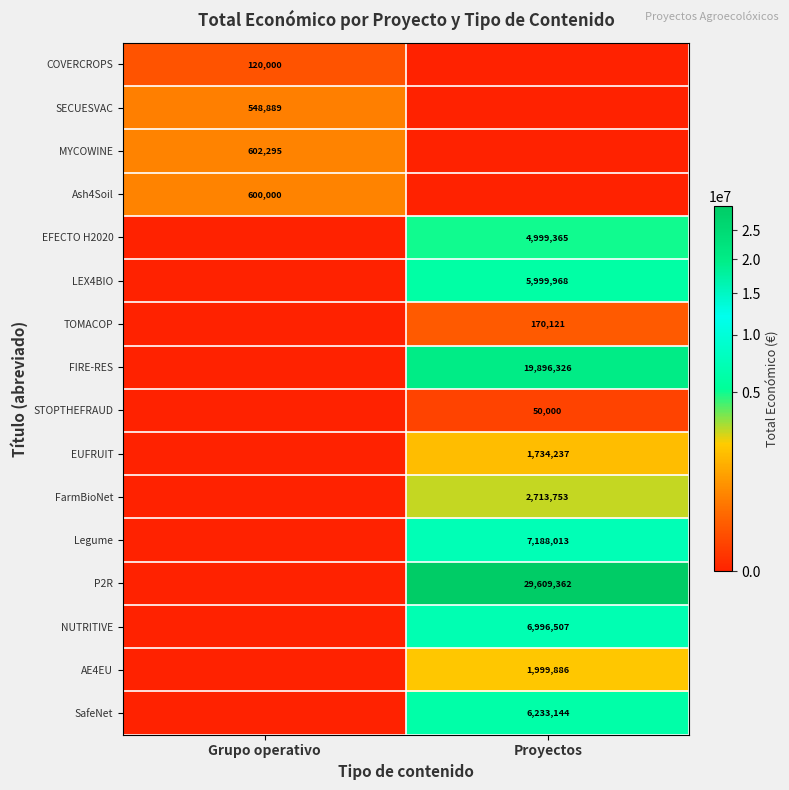

True or false: MYCOWINE has a value of 392225 at Grupo operativo.

False